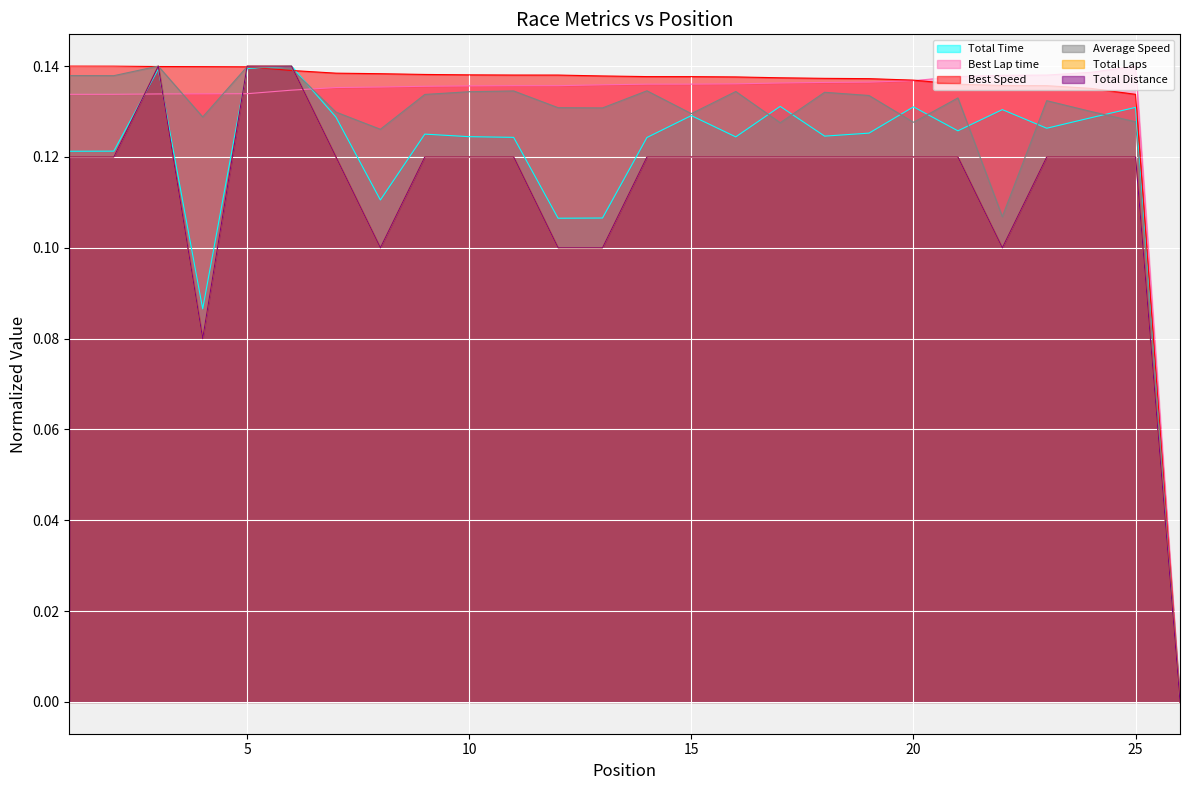

What is the sum of all Total Laps values?

2.9